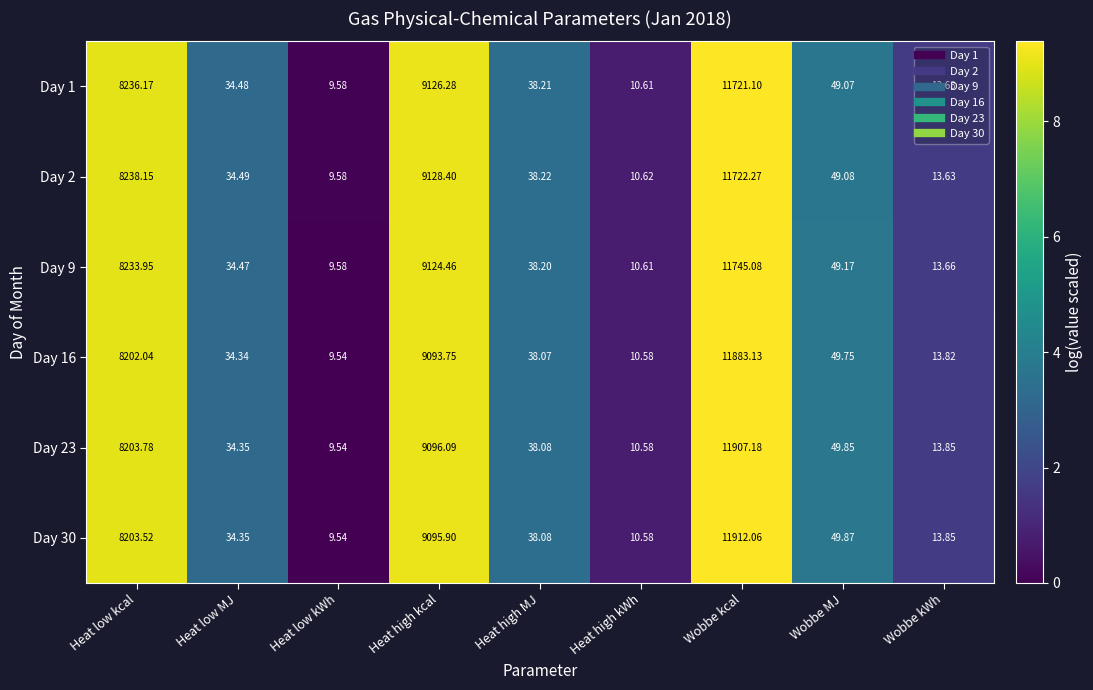

How many distinct data groups are displayed?

6